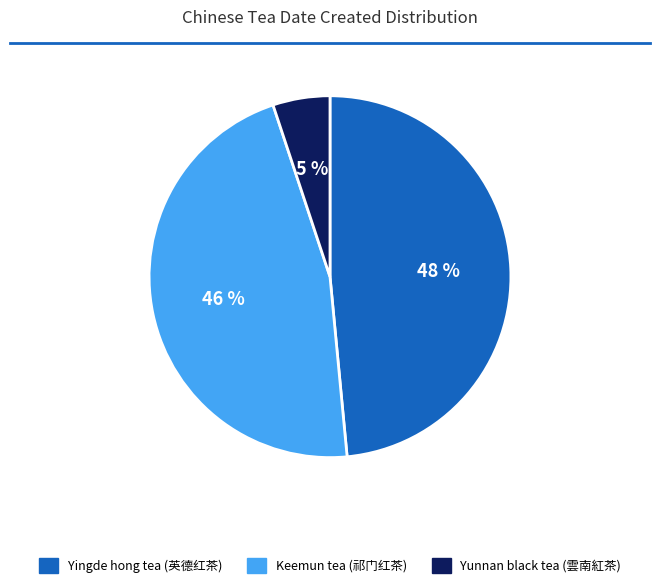

Is Yingde hong tea (英德红茶) the majority of the pie?

No